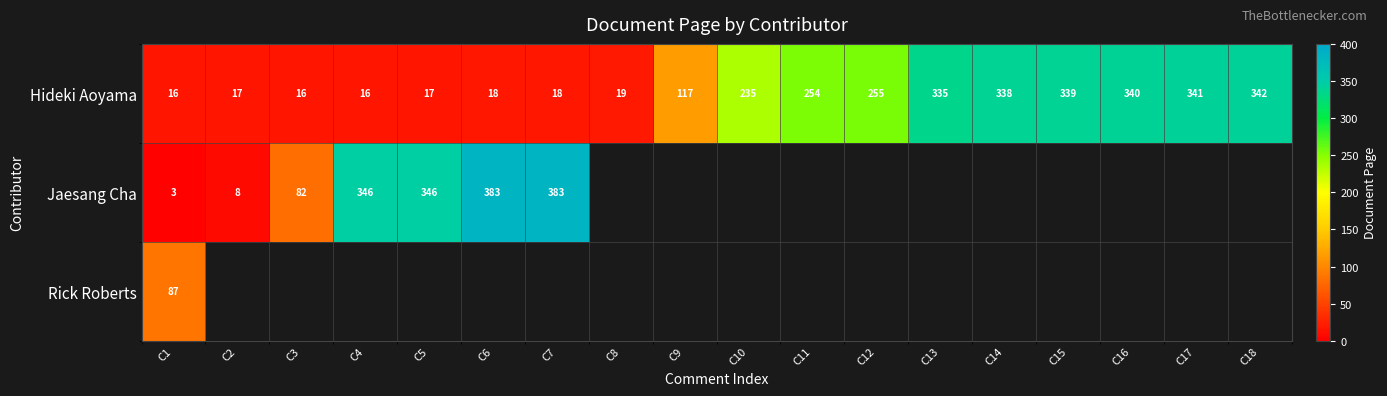

True or false: Hideki Aoyama has a value of 23 at C4.

False